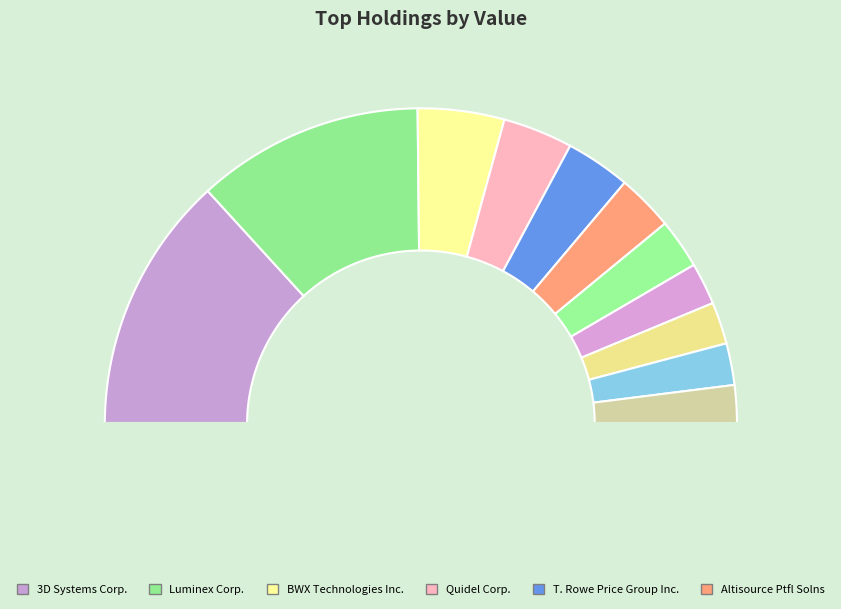

What is the change in value from T. Rowe Price Group Inc. to Cree, Inc.?

-2235000